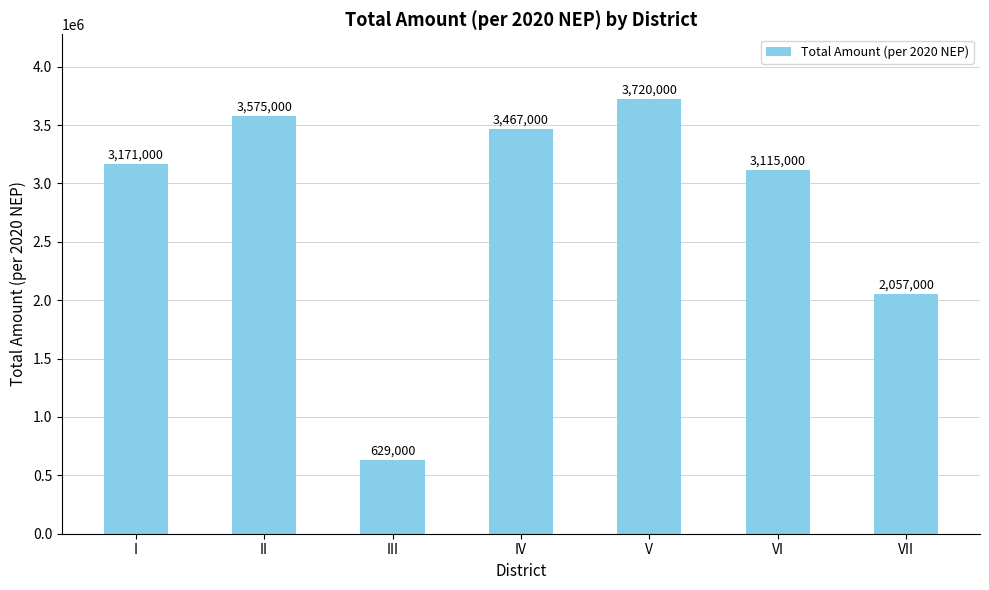

List the labels in order of value, smallest first.

III, VII, VI, I, IV, II, V